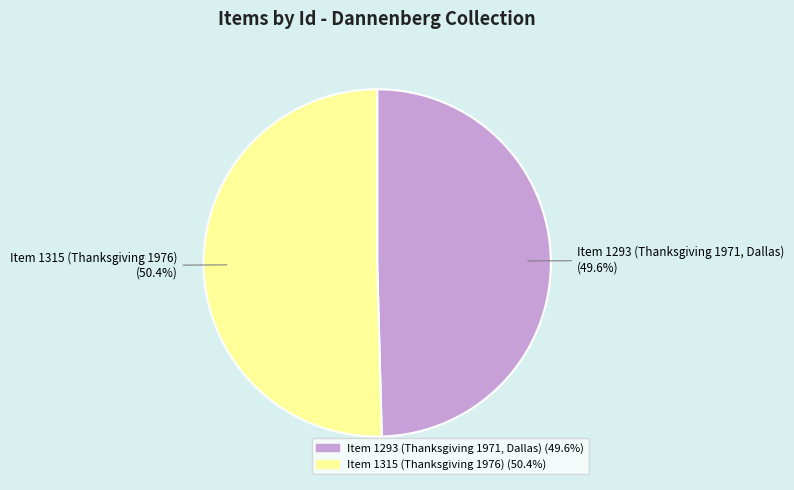

Which category has the smallest portion of the pie?

Item 1293 (Thanksgiving 1971, Dallas)